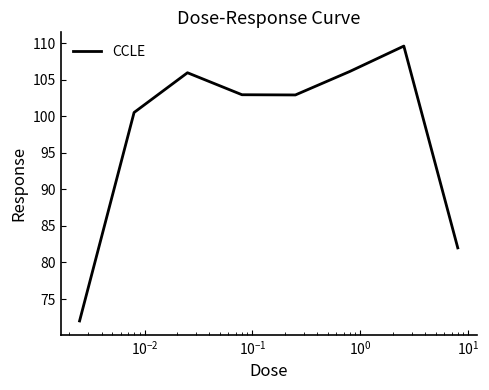

How many values are below 102?

3